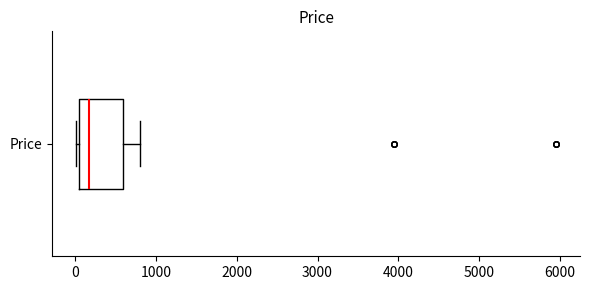

Where does the median line of the box for Price sit on the x-axis? The values are not printed on the chart, so give them approximately, as read against the axis.

200